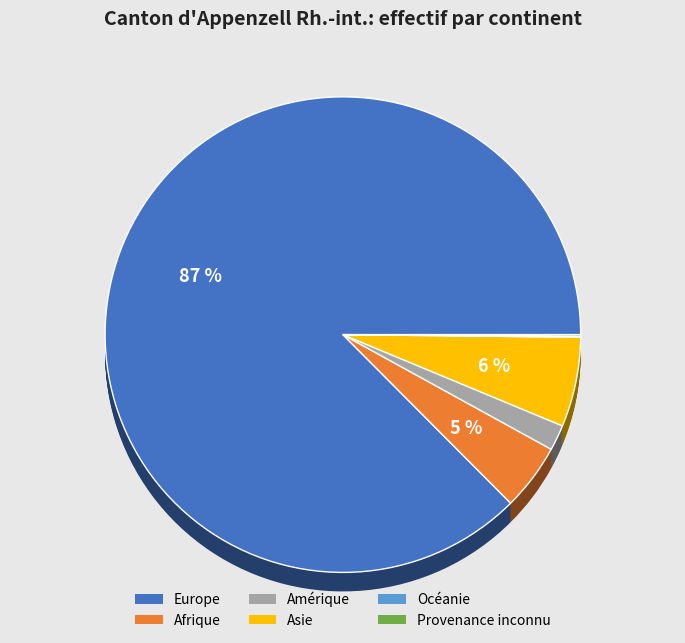

How many segments does this pie chart have?

6